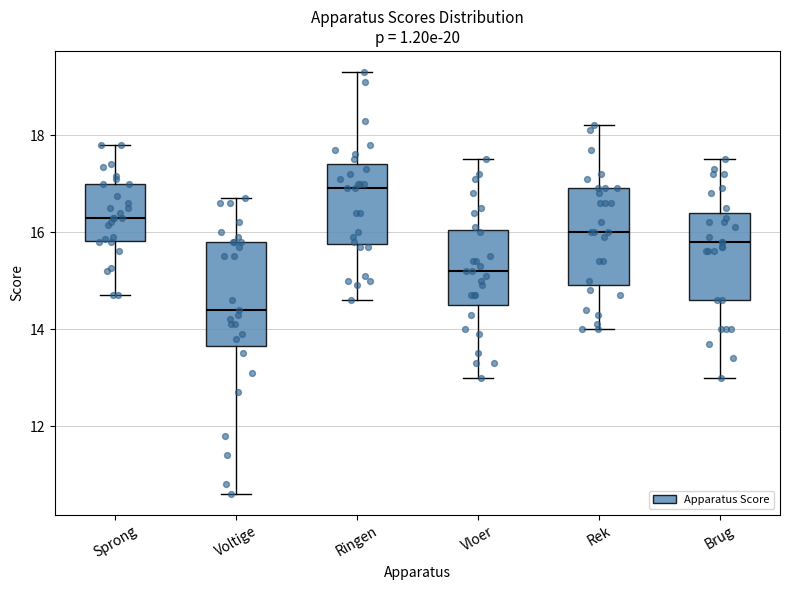

Reading left to right, transcribe this box plot: for each box, give where its median line is, the range the box spans, and where its two whiskers end, as read against the y-axis. The values are not printed on the chart, so give them approximately, as read against the axis.

Sprong: median 16.4, box 15.8 to 17.0, whiskers 14.8 to 17.8
Voltige: median 14.4, box 13.6 to 15.8, whiskers 10.6 to 16.8
Ringen: median 17.0, box 15.8 to 17.4, whiskers 14.6 to 19.4
Vloer: median 15.2, box 14.6 to 16.0, whiskers 13.0 to 17.6
Rek: median 16.0, box 15.0 to 17.0, whiskers 14.0 to 18.2
Brug: median 15.8, box 14.6 to 16.4, whiskers 13.0 to 17.6